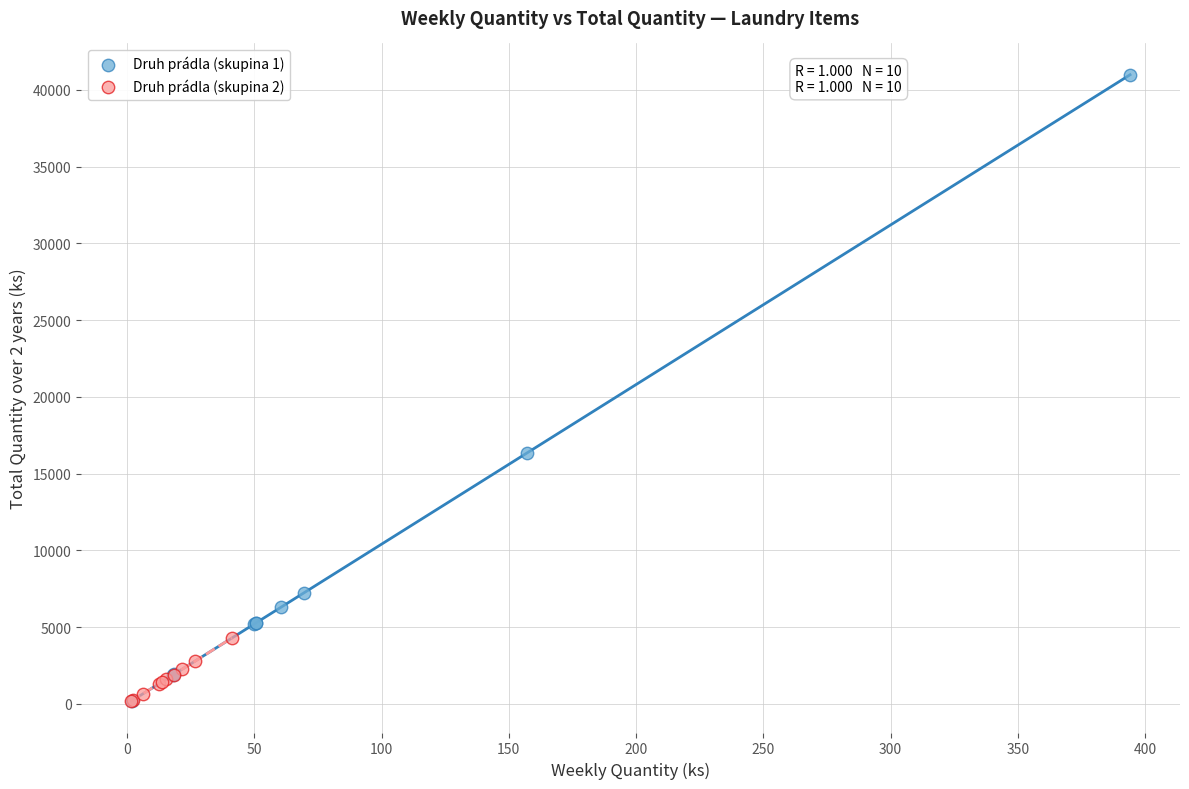

Which series has the widest spread of Y values?

Druh prádla (skupina 1)